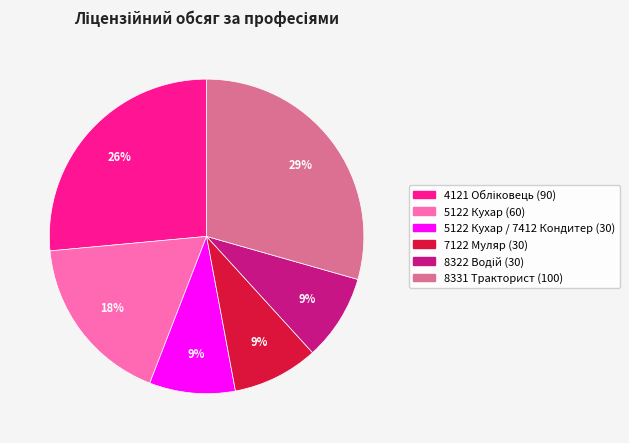

Is there any slice that represents more than half of the pie?

No